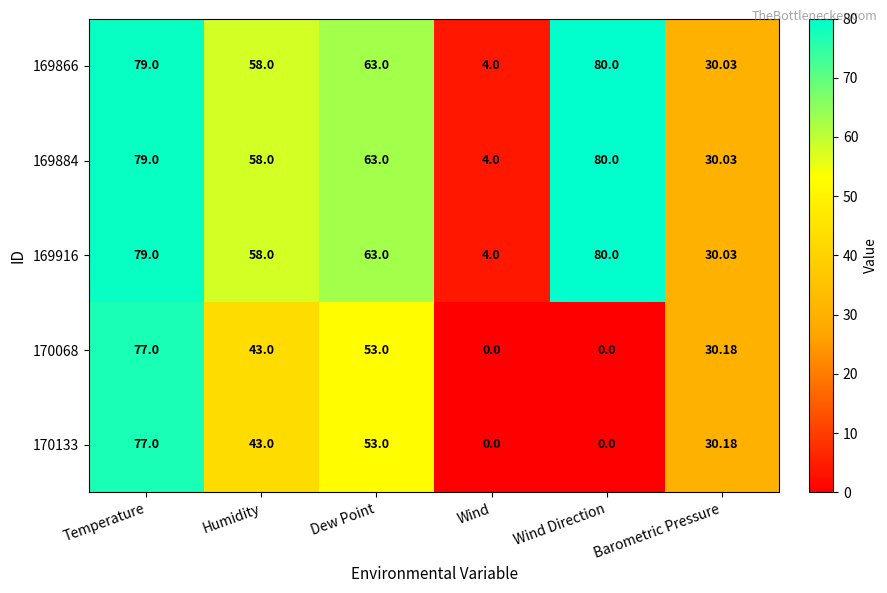

At which label does 170133 reach its peak?

Temperature